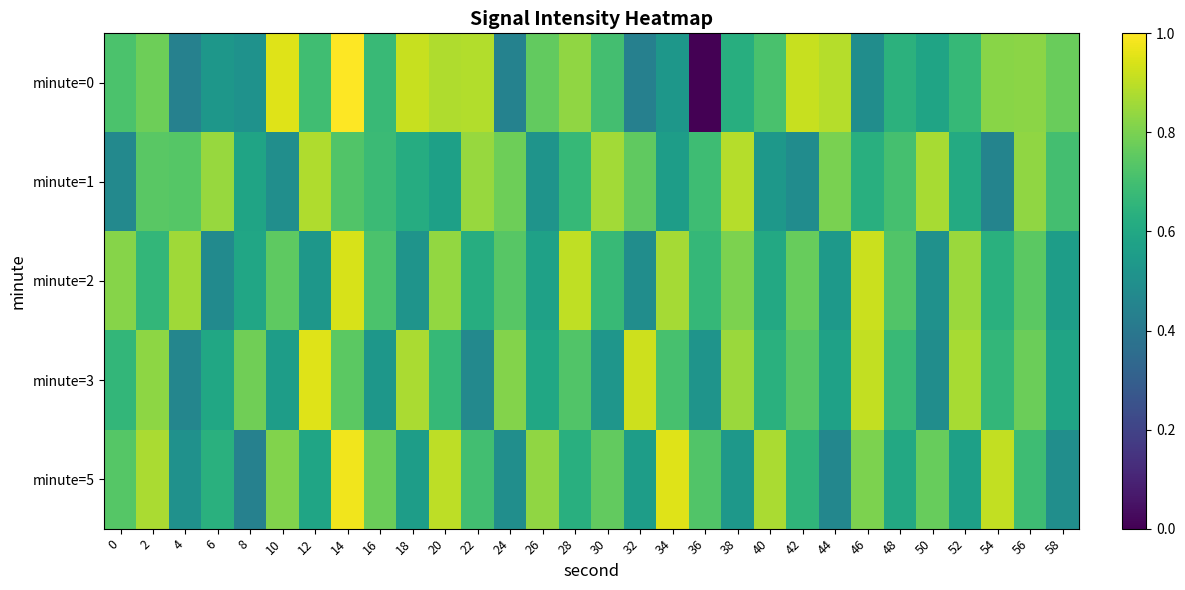

Which series has the largest range (max minus min)?

minute=0